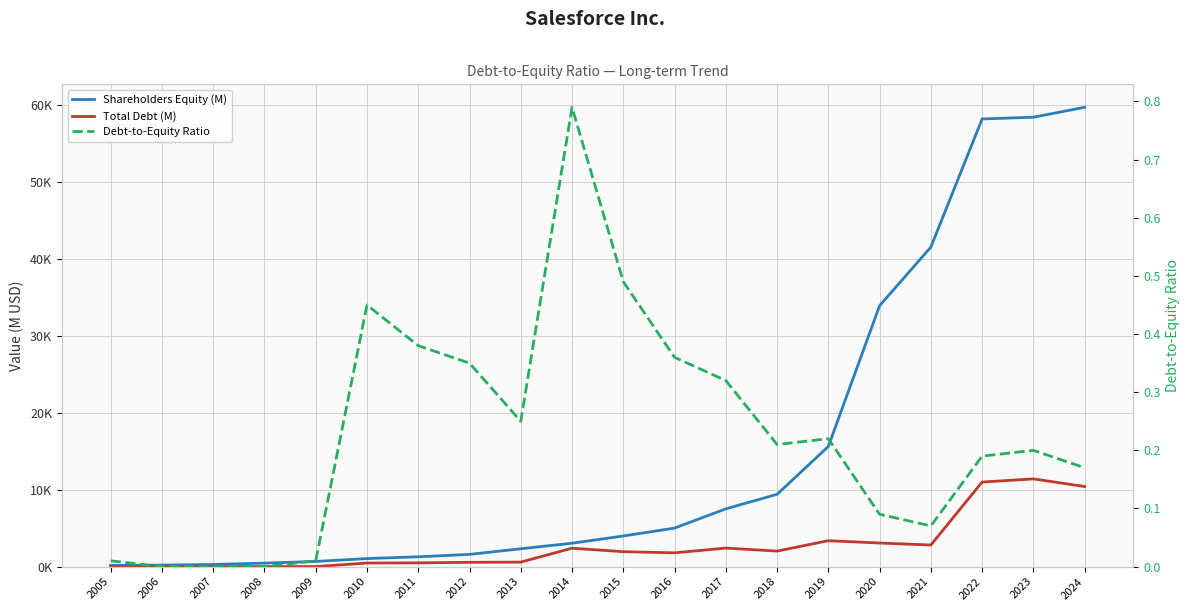

How many lines are shown in the chart?

3